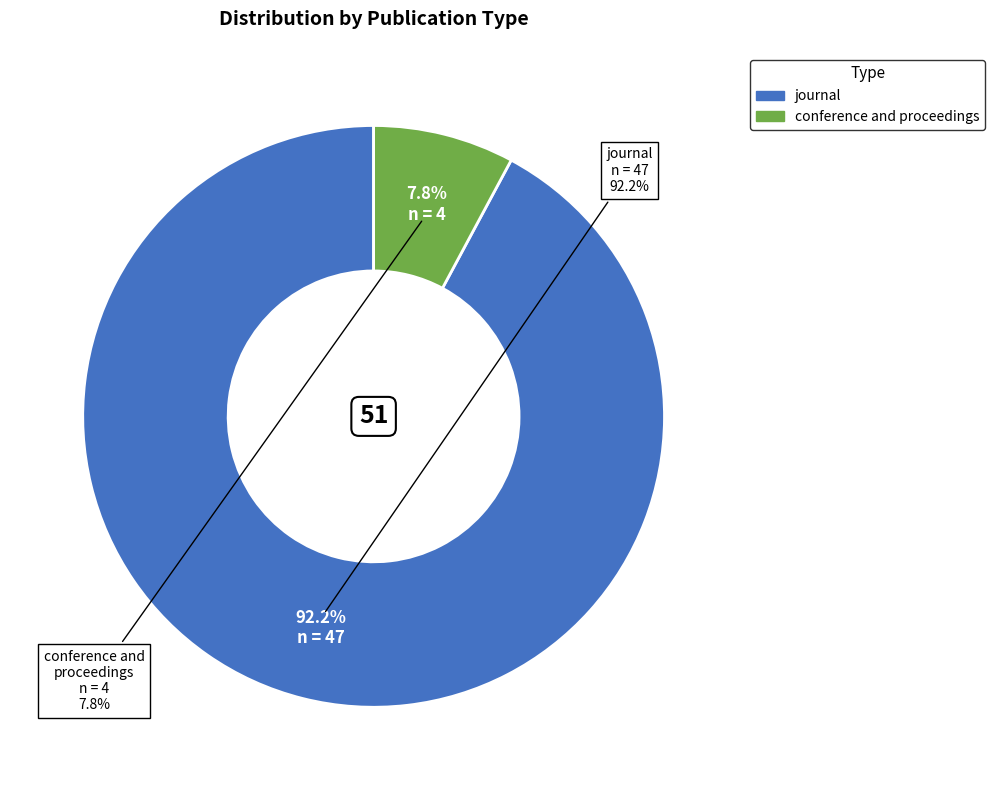

Is conference and proceedings the majority of the pie?

No